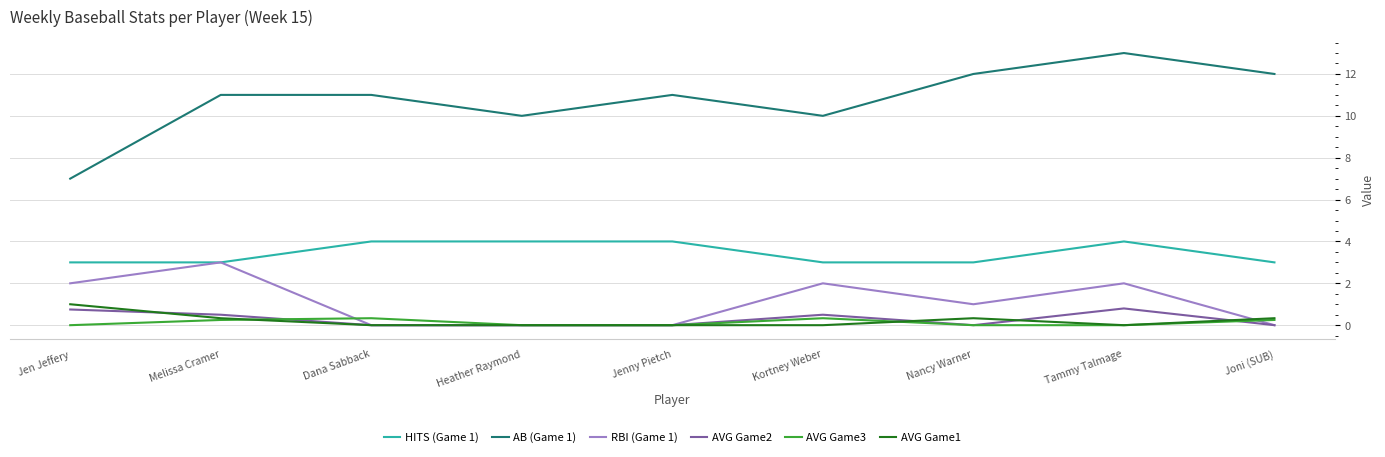

Which series changed the most between Jenny Pietch and Kortney Weber?

RBI (Game 1)